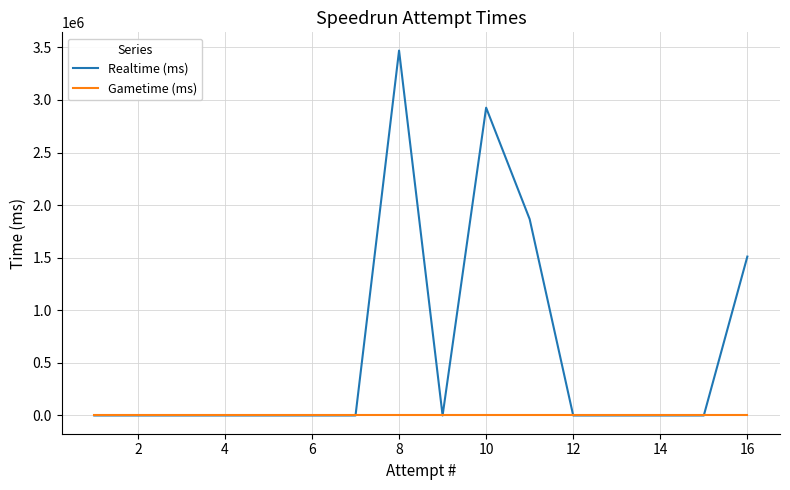

At how many categories does at least one series exceed 1551316?

3